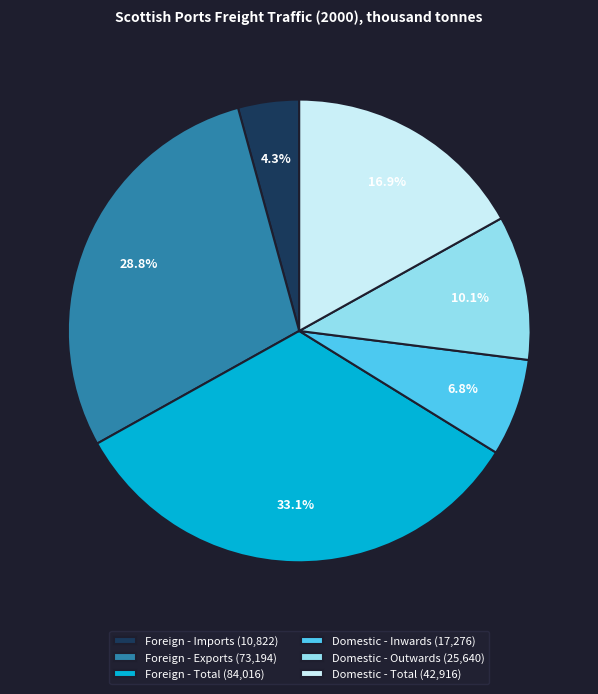

How many slices are in this pie chart?

6